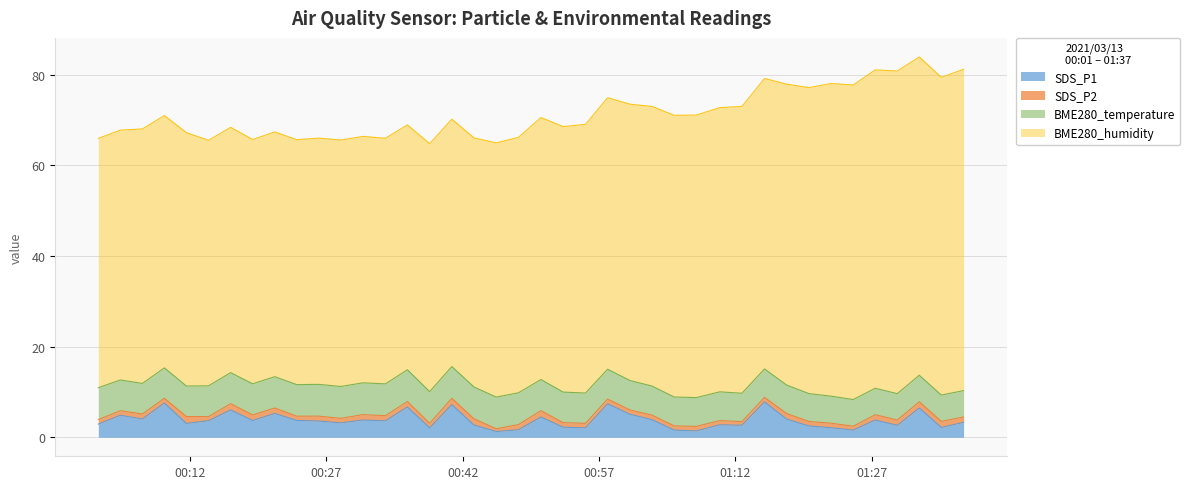

What is the sum of the SDS_P1 values at 2021/03/13 00:45:42 and 2021/03/13 01:37:05?

4.5